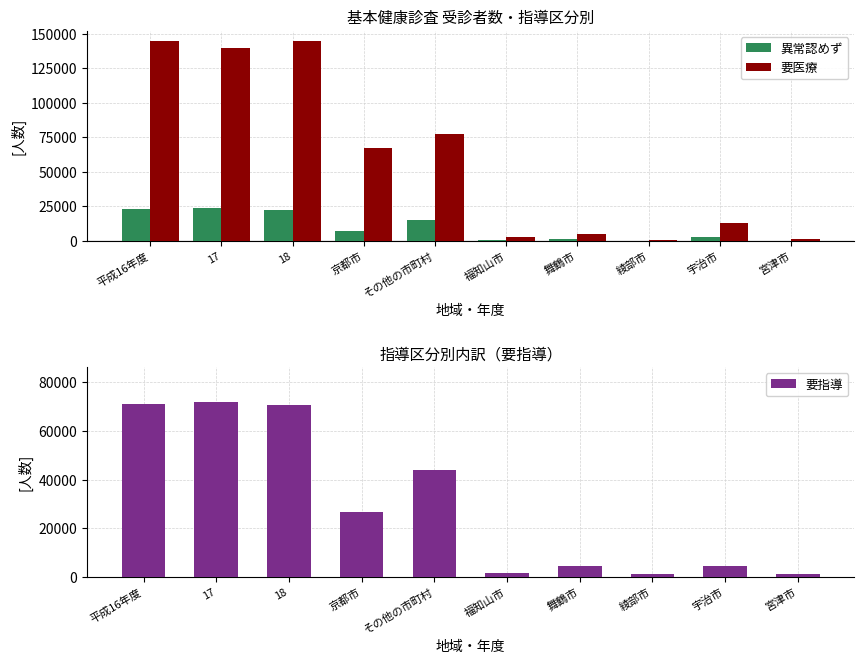

What is the total value across all series at 17?

235510